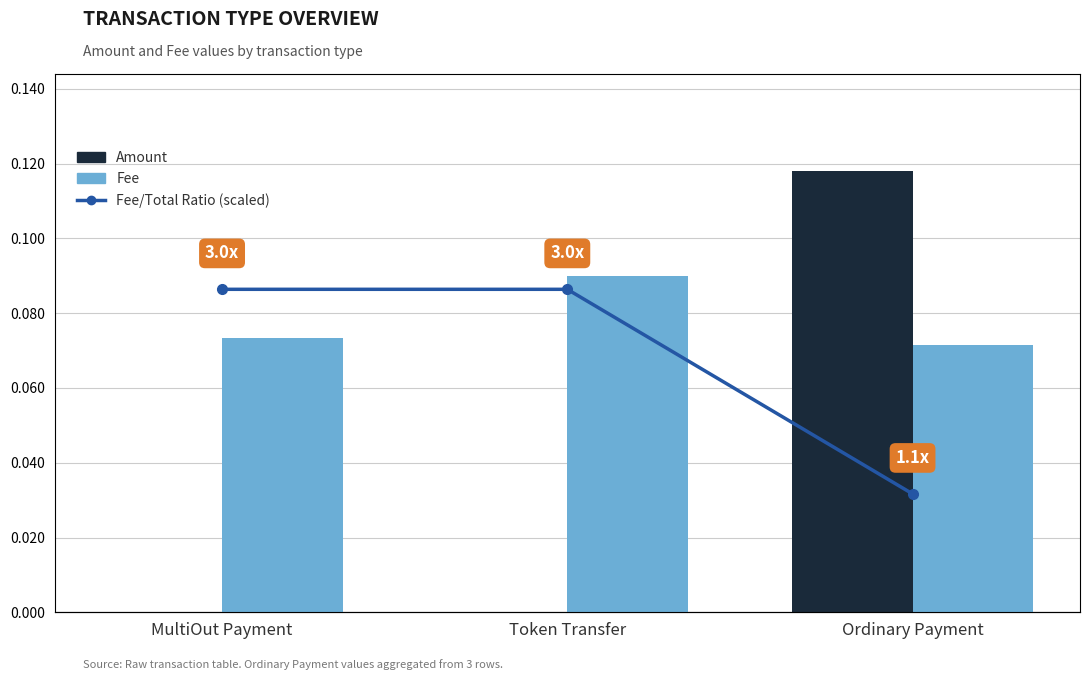

At which category is the sum across all series the highest?

Token Transfer